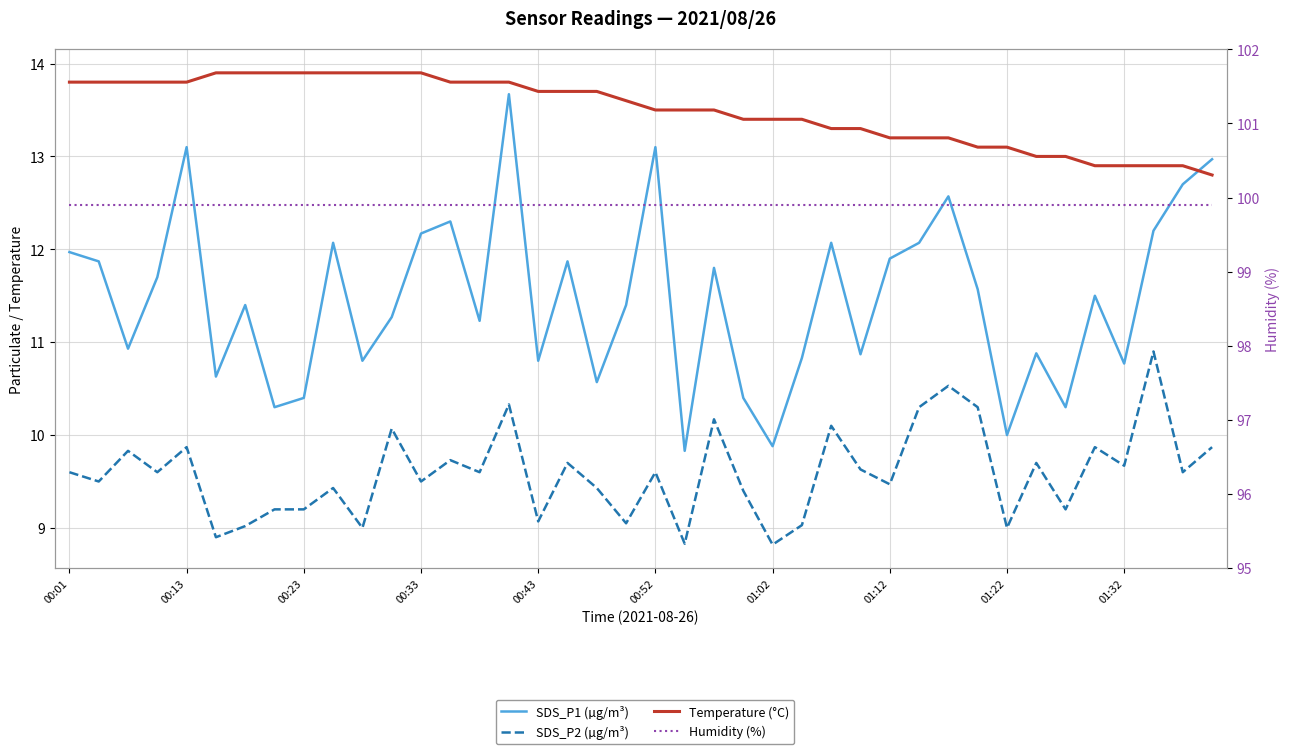

Does the chart have visible grid lines?

Yes